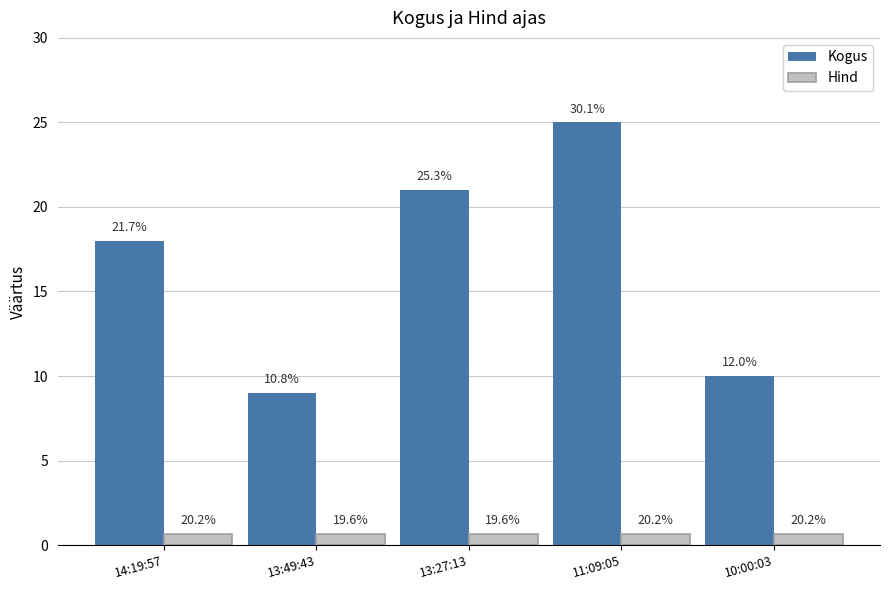

At which label is Kogus closest to 17?

14:19:57